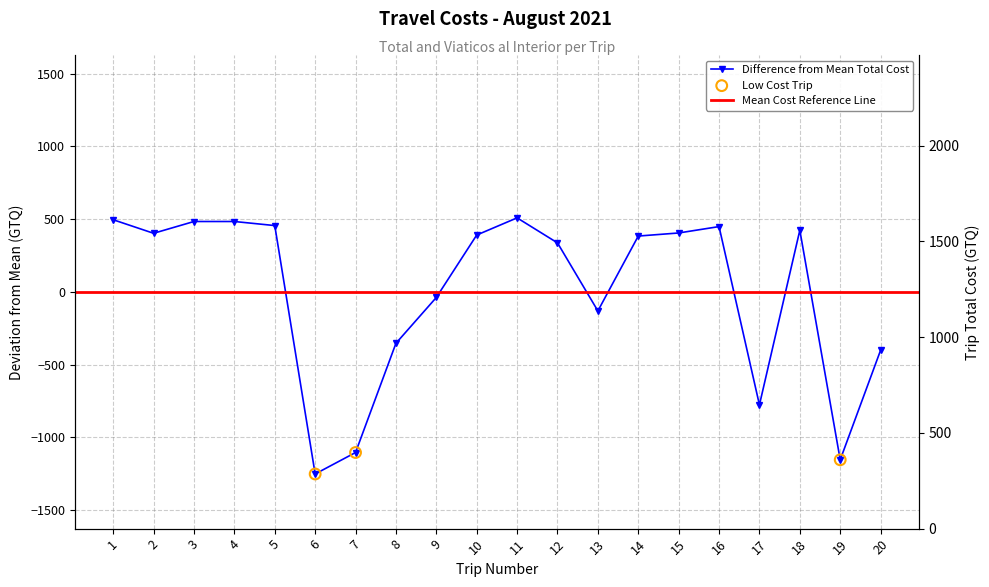

Which series has the largest total across all categories?

Viaticos al Interior